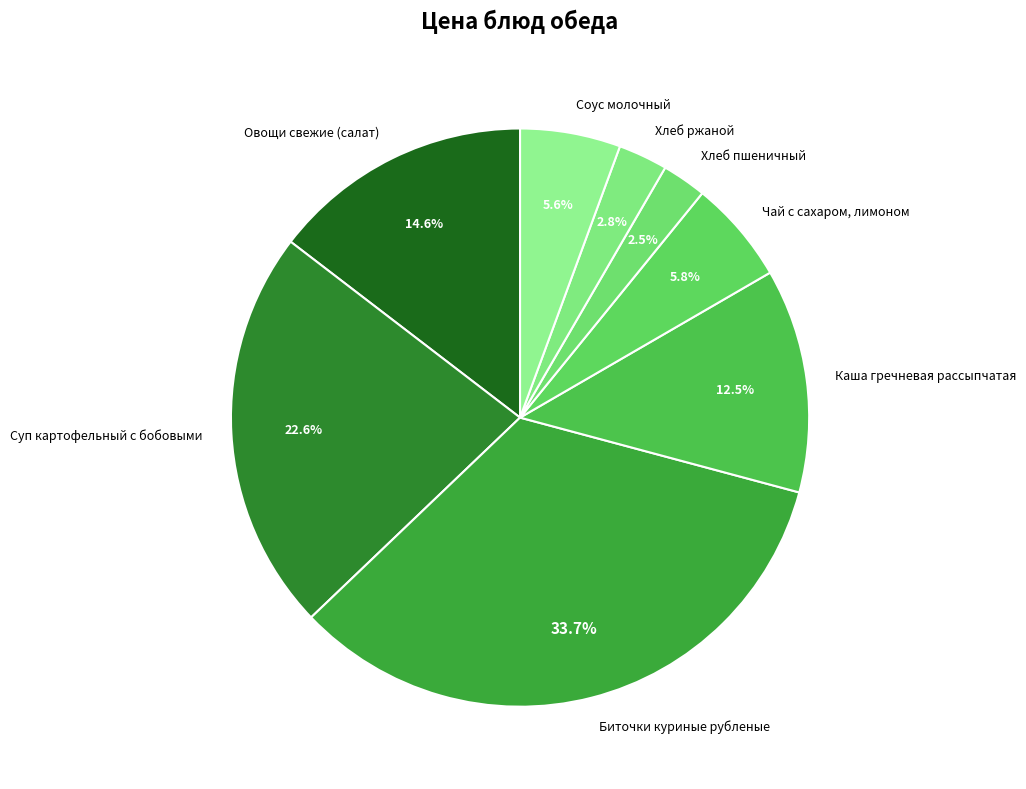

True or false: Биточки куриные рубленые accounts for 23% of the total.

False